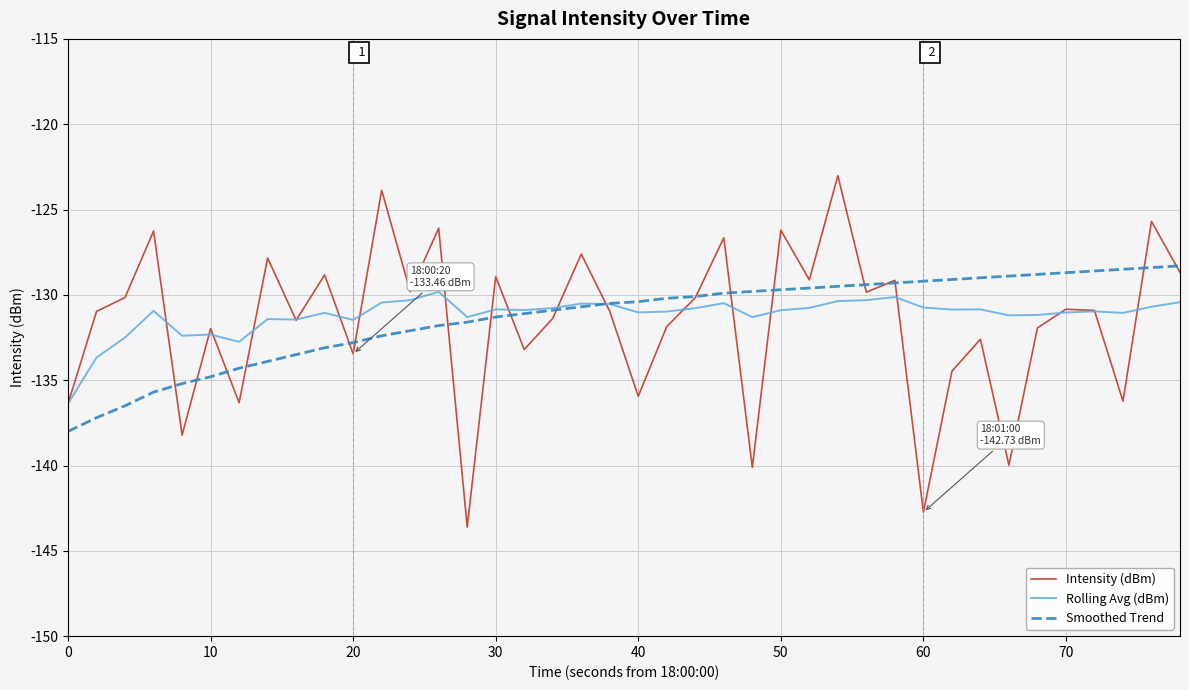

True or false: Intensity (dBm) has more than 1 interior local peaks.

True